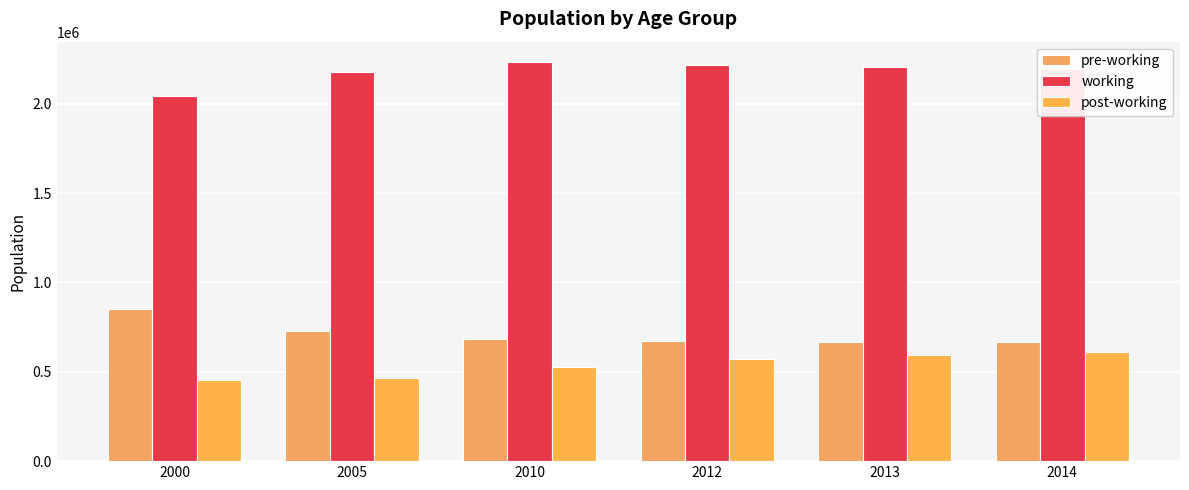

How many bars are there in each group?

3